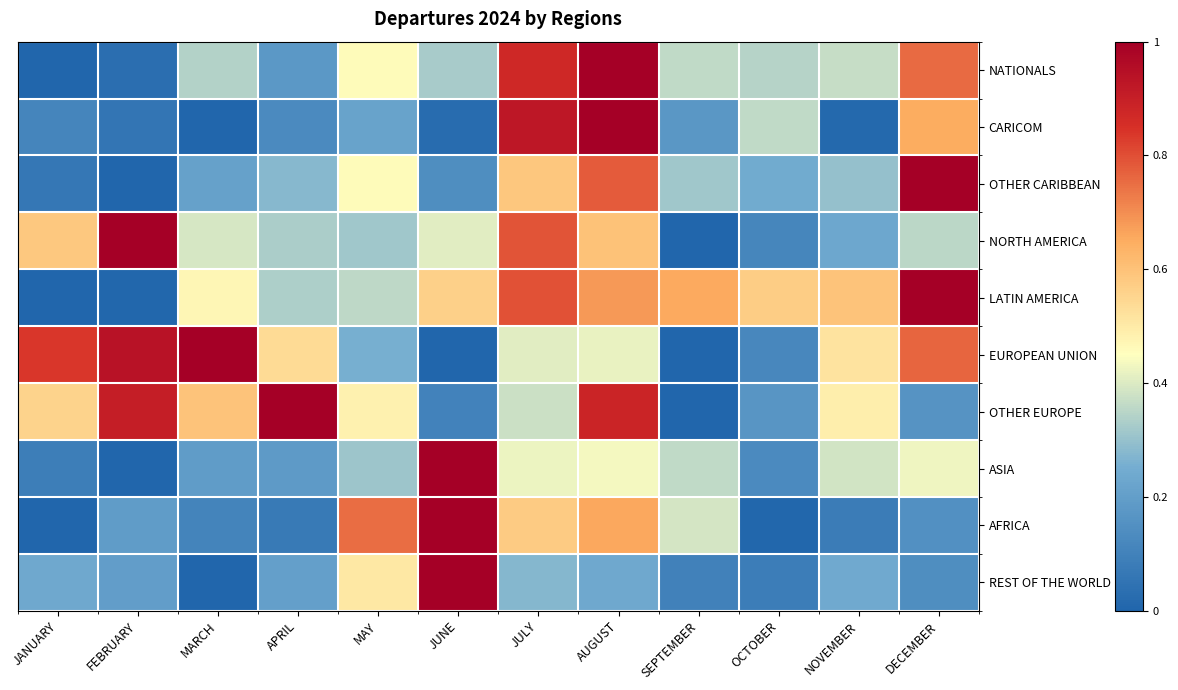

At which category is the sum across all series the highest?

AUGUST